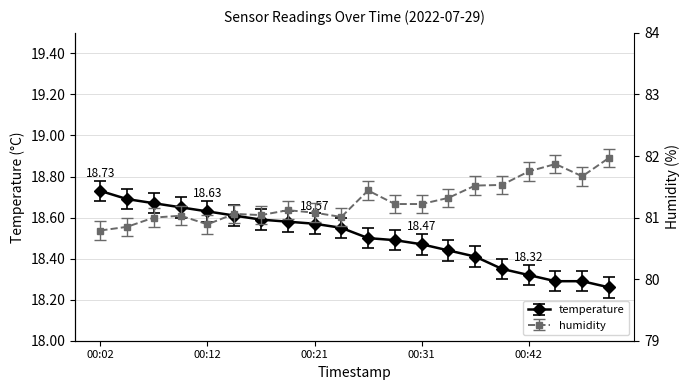

True or false: humidity and temperature intersect in this chart.

False